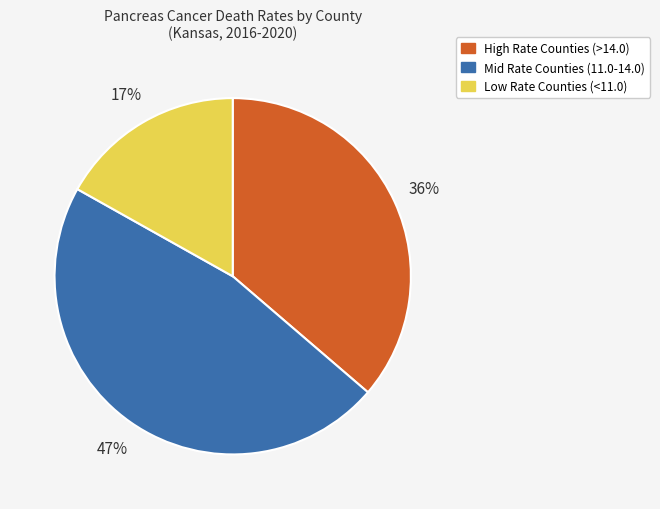

To the nearest percent, what is the difference between the largest and smallest slice percentages?

30%